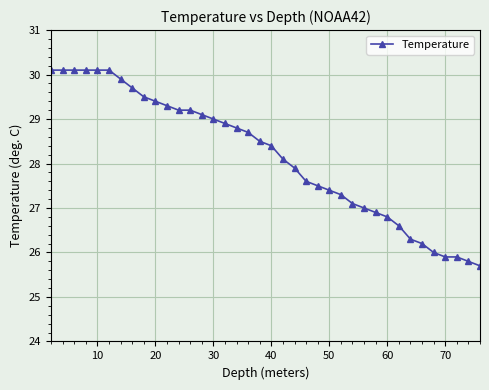

What is the minimum value shown in the chart?

25.7